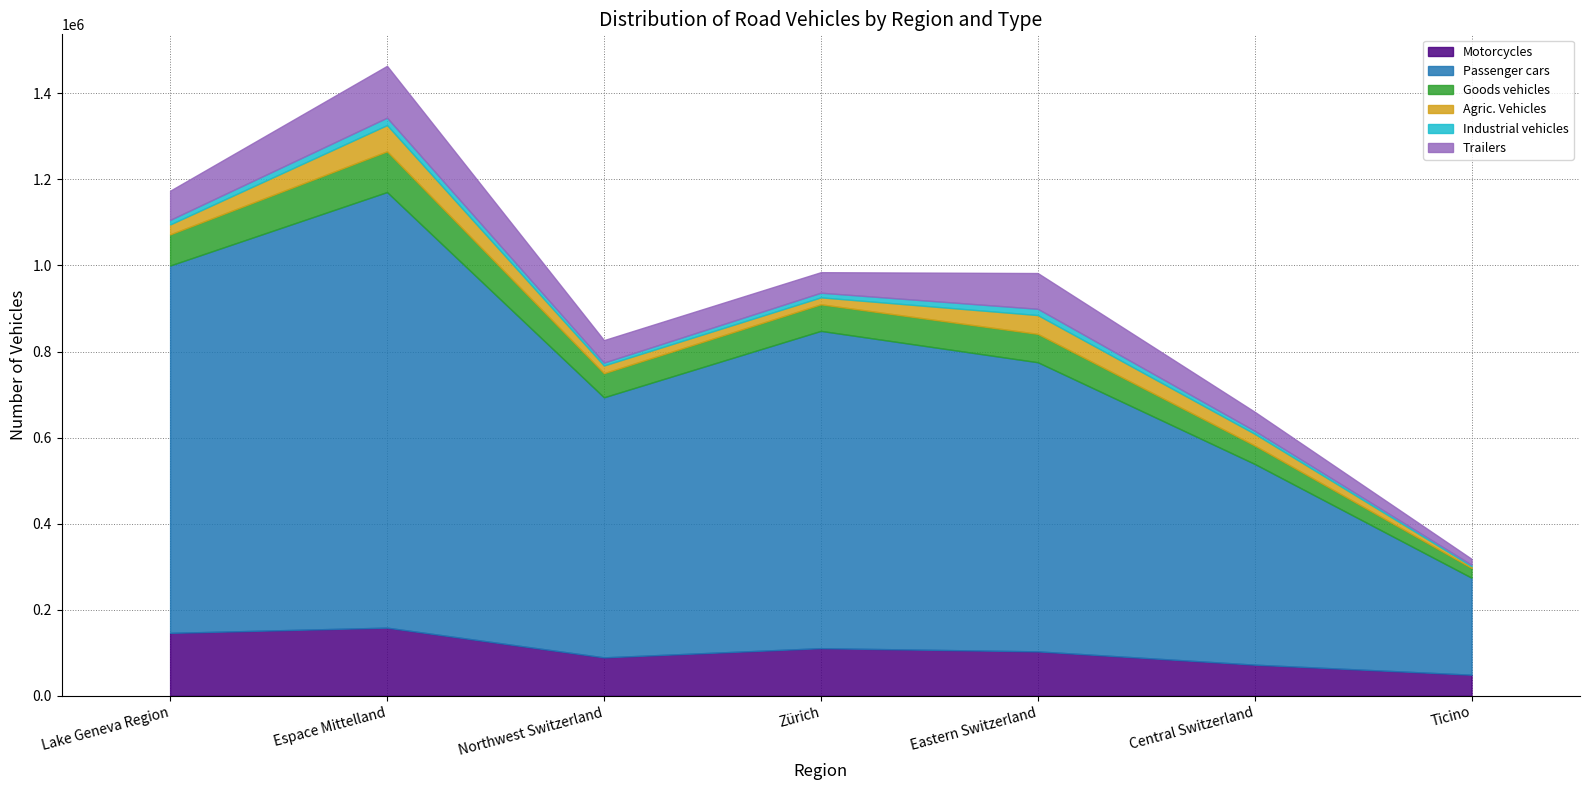

Which label corresponds to the smallest value in the chart?

Ticino